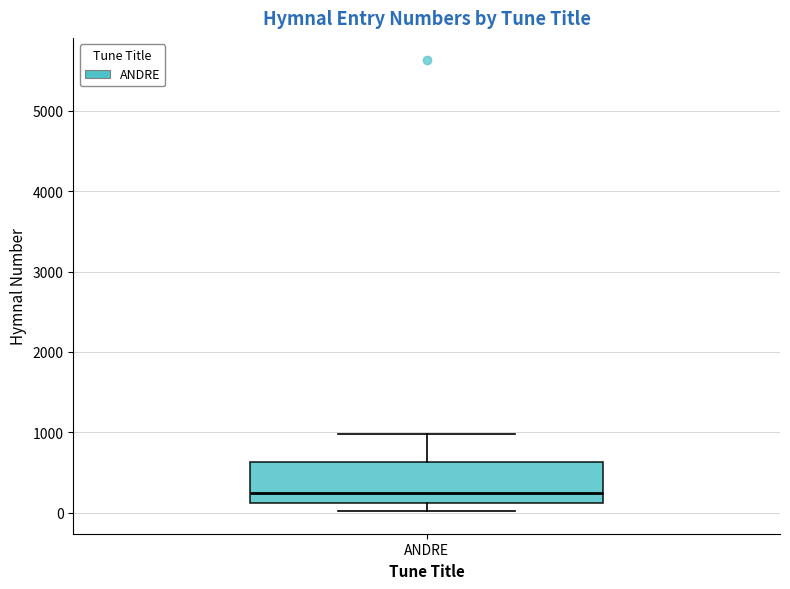

Transcribe this box plot: give where the median line is, the range the box spans, and where the two whiskers end, as read against the y-axis. The values are not printed on the chart, so give them approximately, as read against the axis.

median 200, box 100 to 600, whiskers 0 to 1000